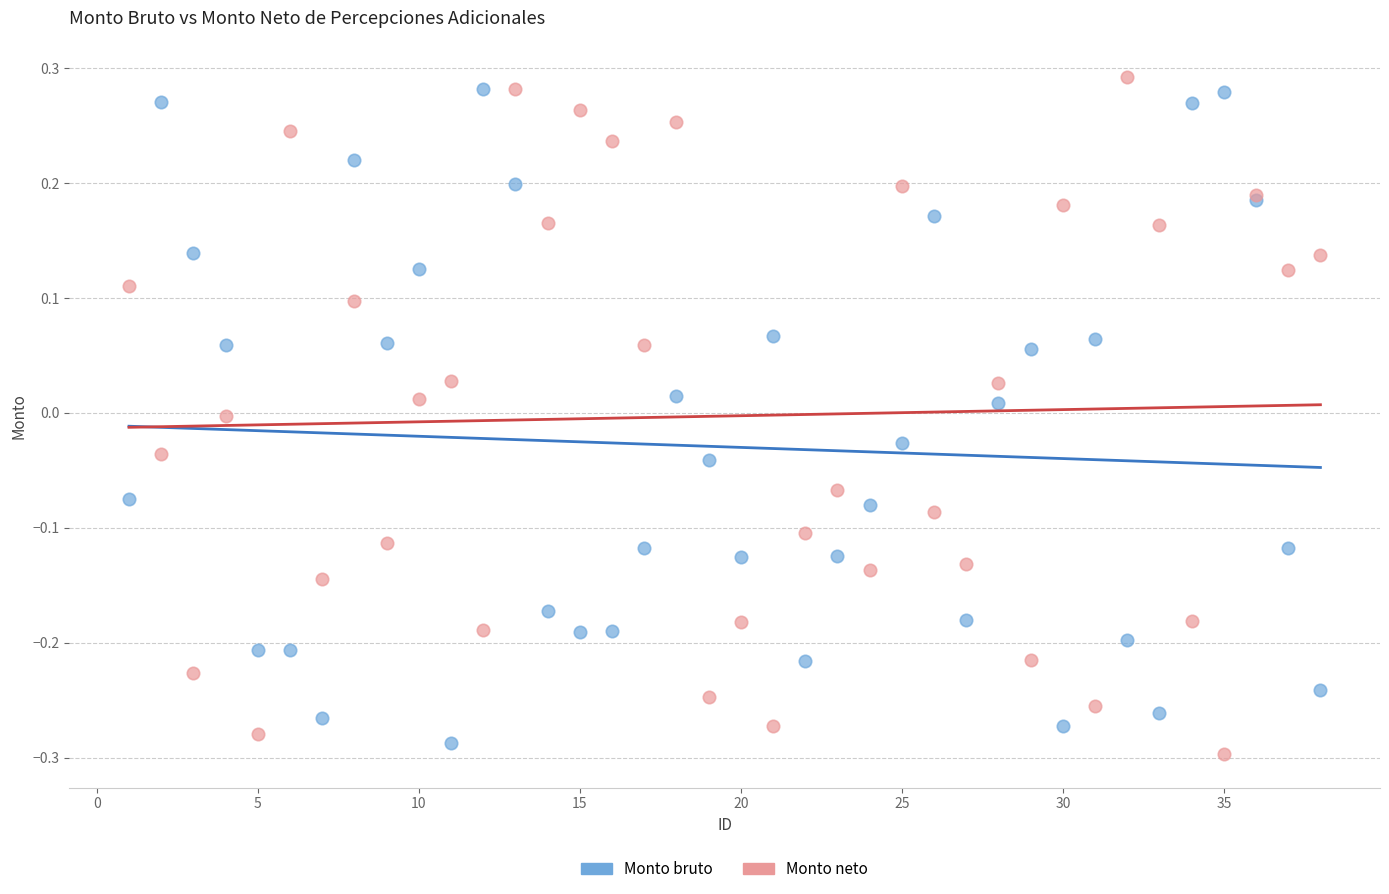

What is the X range (max minus min) for the scatter plot?

37.0